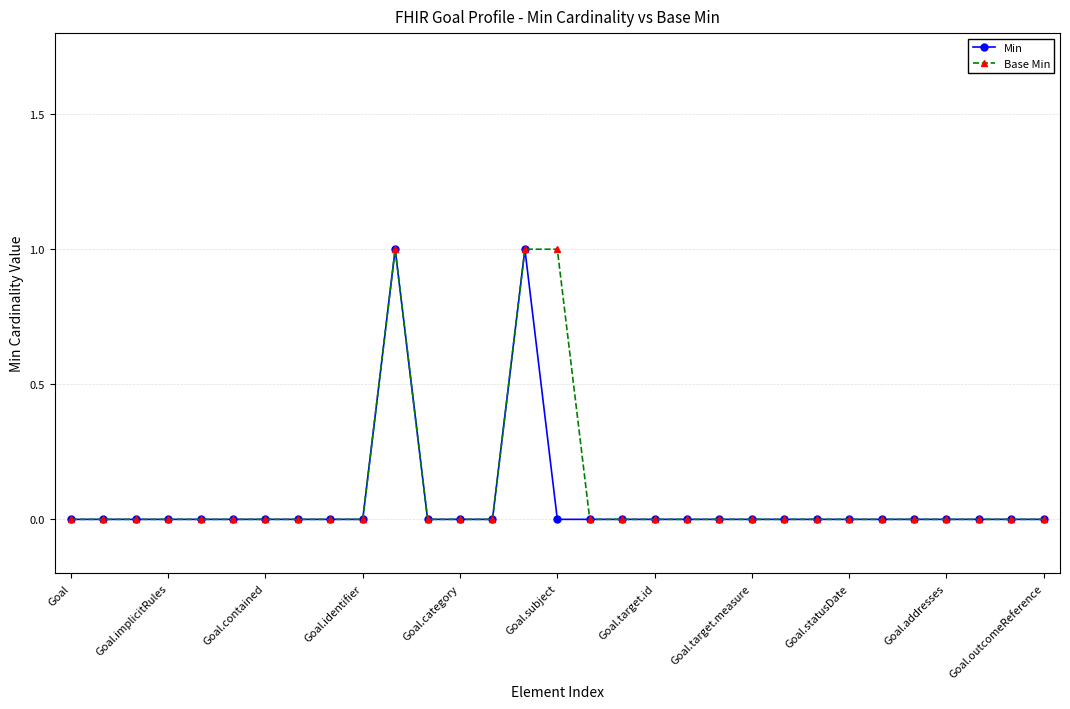

True or false: Min has more than 1 interior local peaks.

True